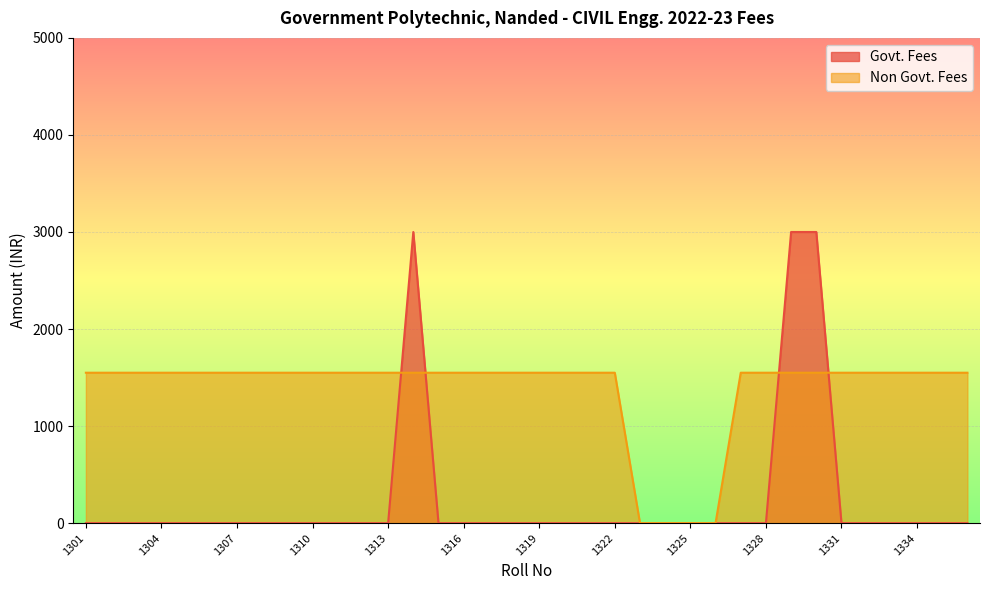

Rank the series at 1304 from lowest to highest value.

Govt. Fees, Non Govt. Fees